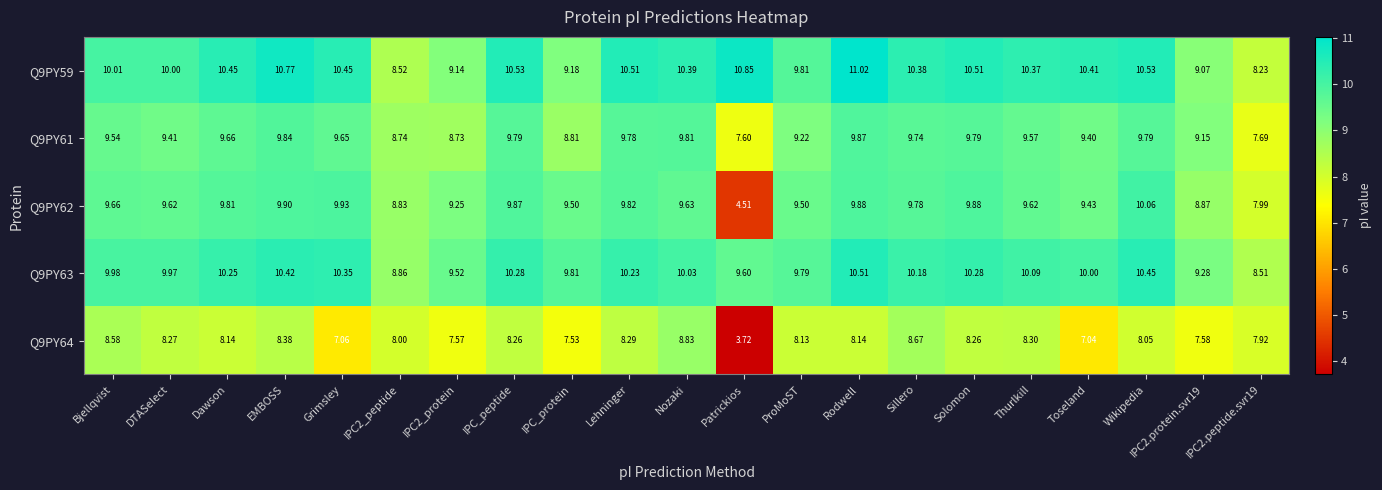

At which label does Q9PY63 reach its peak?

Rodwell